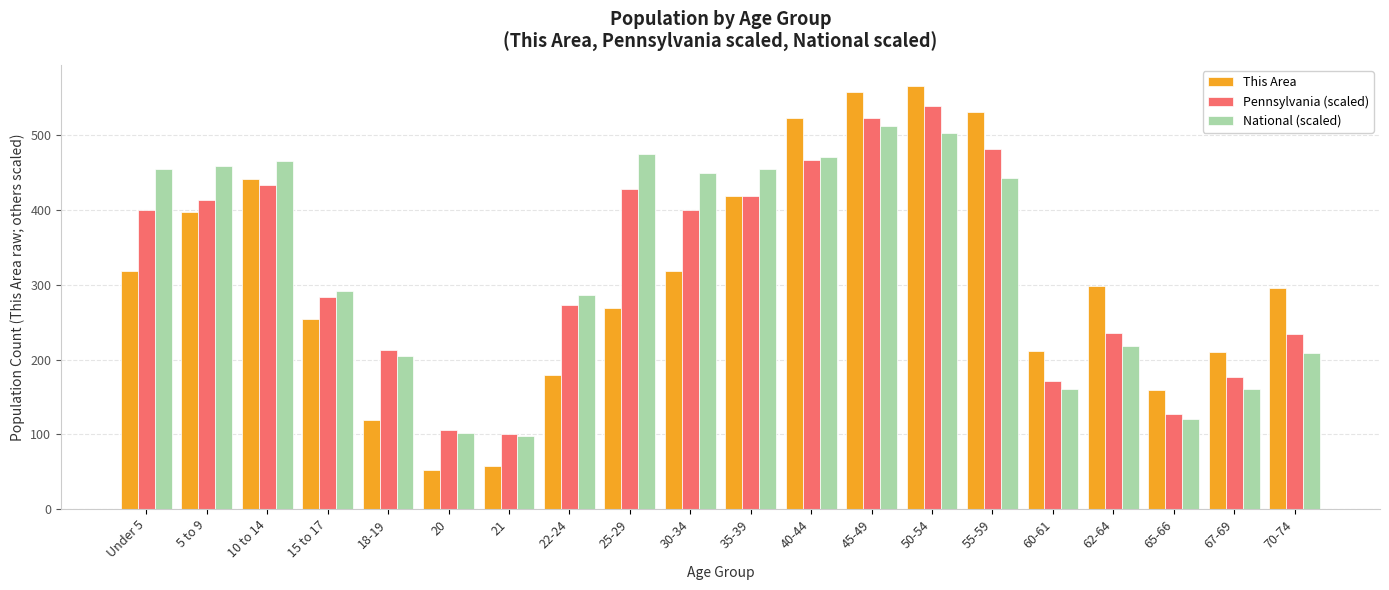

Is it true that National (scaled) equals 218.7 at 62-64?

True